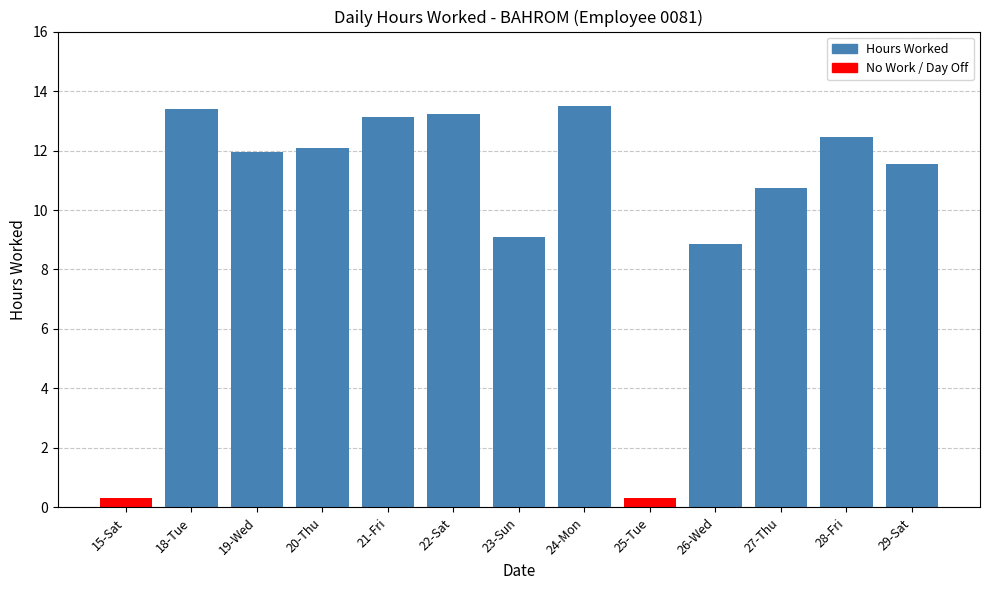

What is the difference between the maximum and minimum values?

13.5